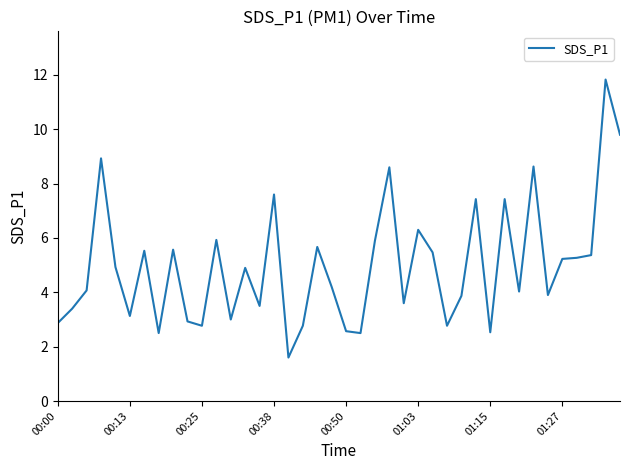

What is the difference between the maximum and minimum values?

10.2